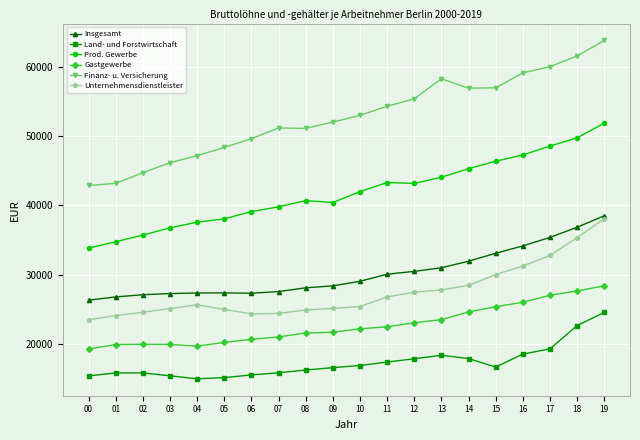

What is the sum of the Finanz- u. Versicherung values at 14 and 01?

100027